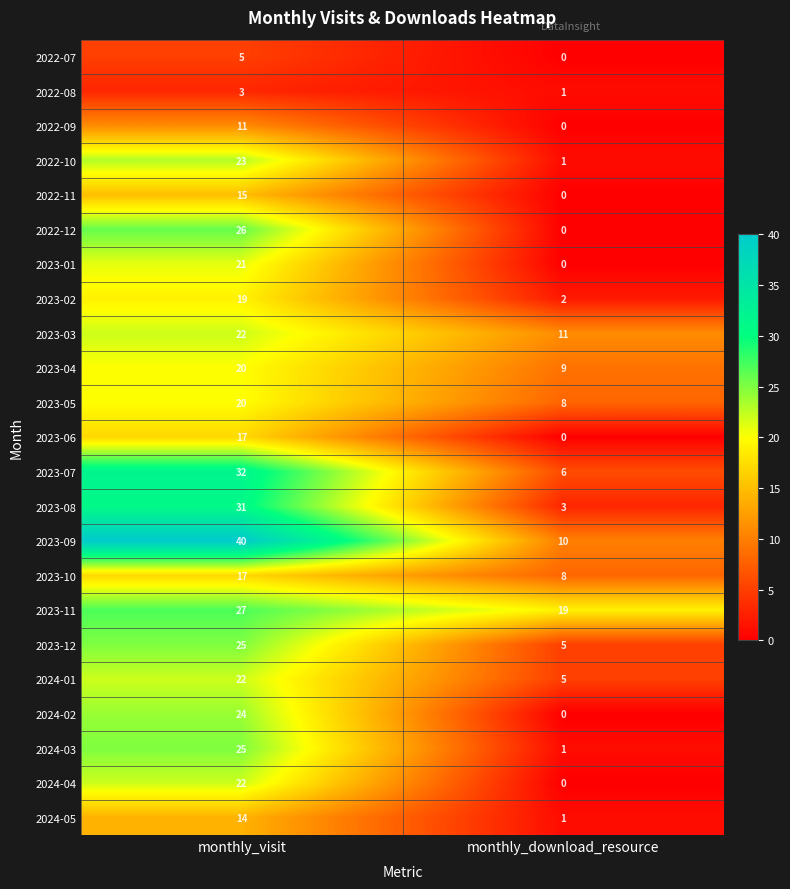

What is the difference between the maximum and minimum values in the 2022-07 series?

5